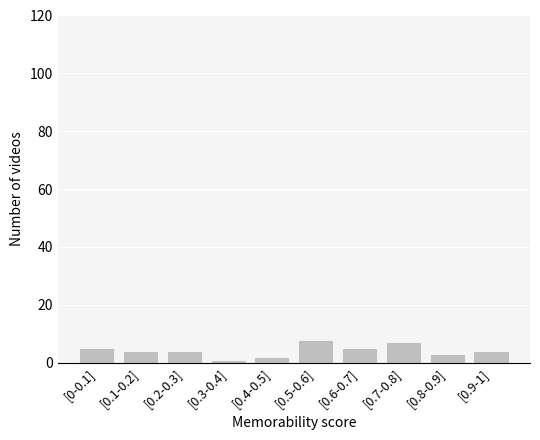

Reading left to right, list all the values displayed in this chart.

5	4	4	1	2	8	5	7	3	4